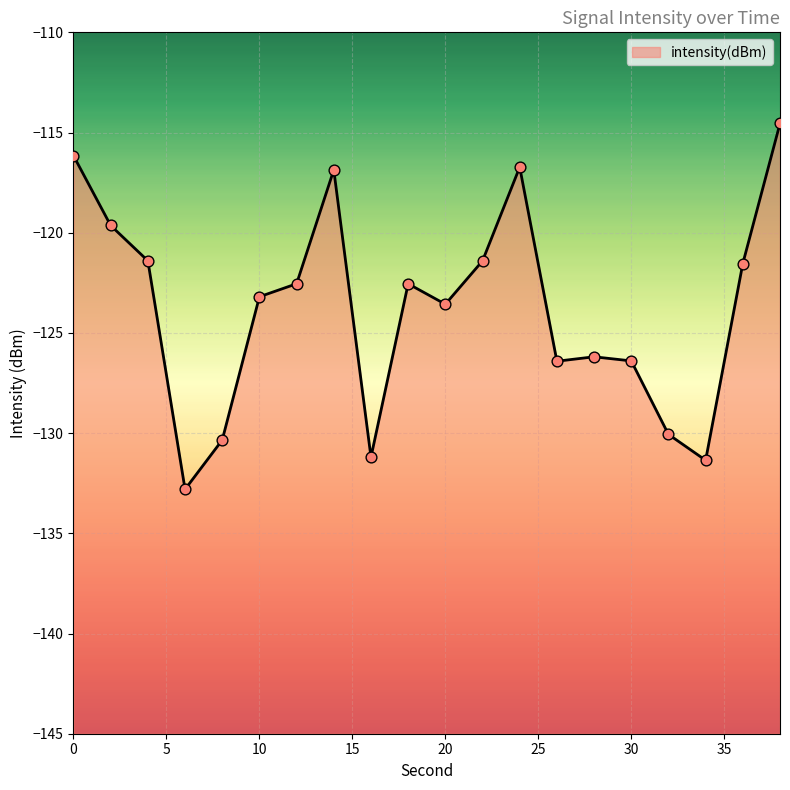

What is the change in value from 14 to 34?

-14.5